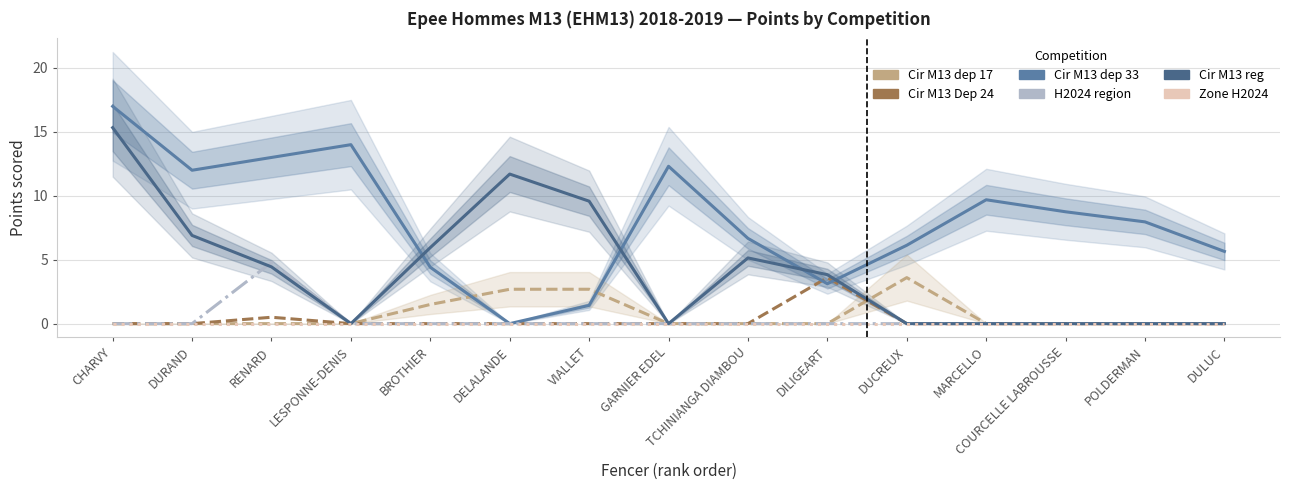

What is the average value of the H2024 region series?

0.3